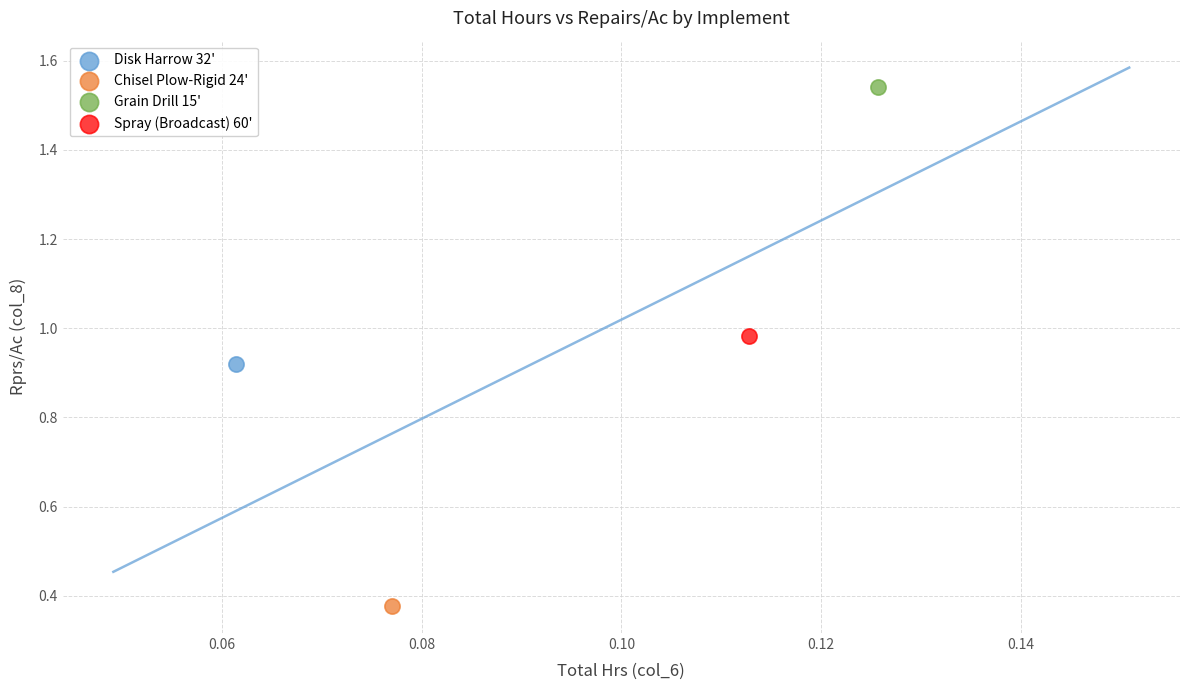

Which series contains the lowest Y value?

Chisel Plow-Rigid 24'